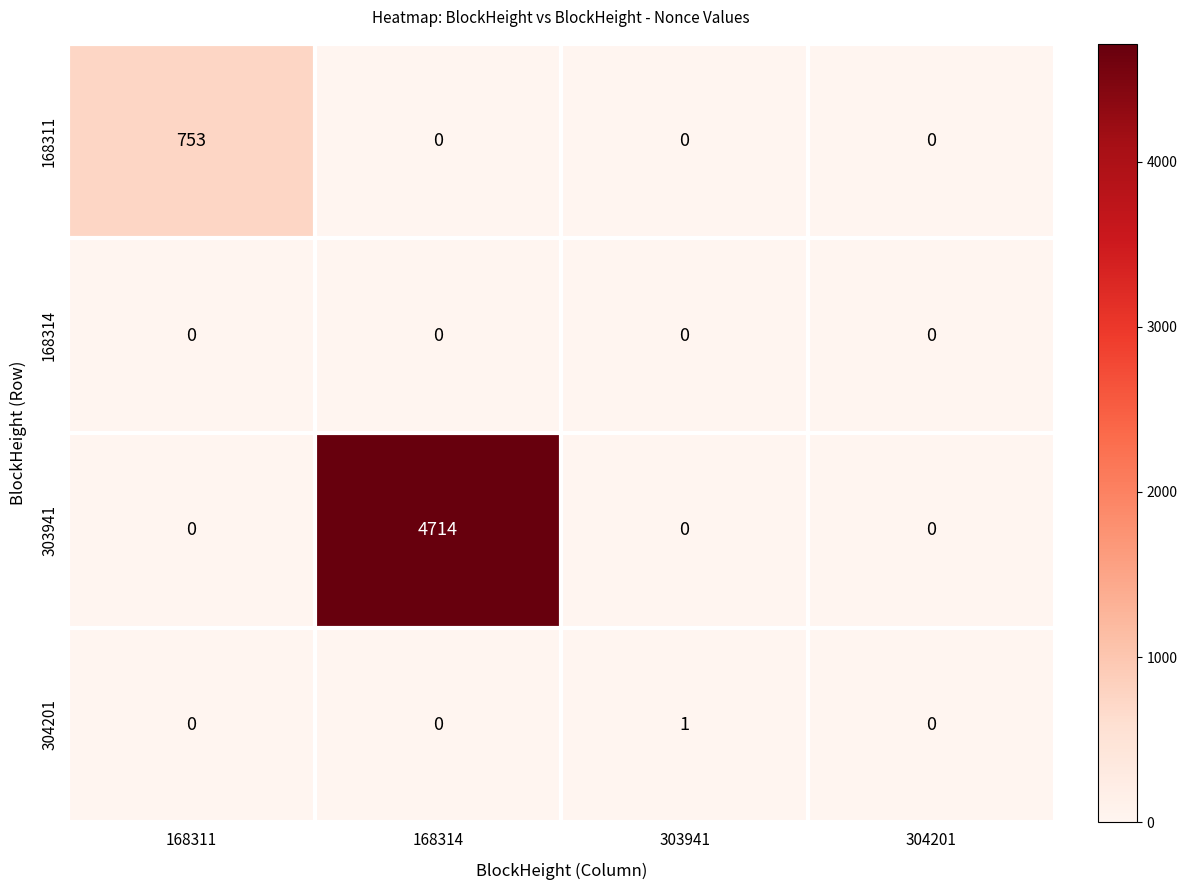

Reading left to right, list all the values displayed in this chart.

168311: 168311=753	168314=0	303941=0	304201=0
168314: 168311=0	168314=0	303941=0	304201=0
303941: 168311=0	168314=4714	303941=0	304201=0
304201: 168311=0	168314=0	303941=1	304201=0